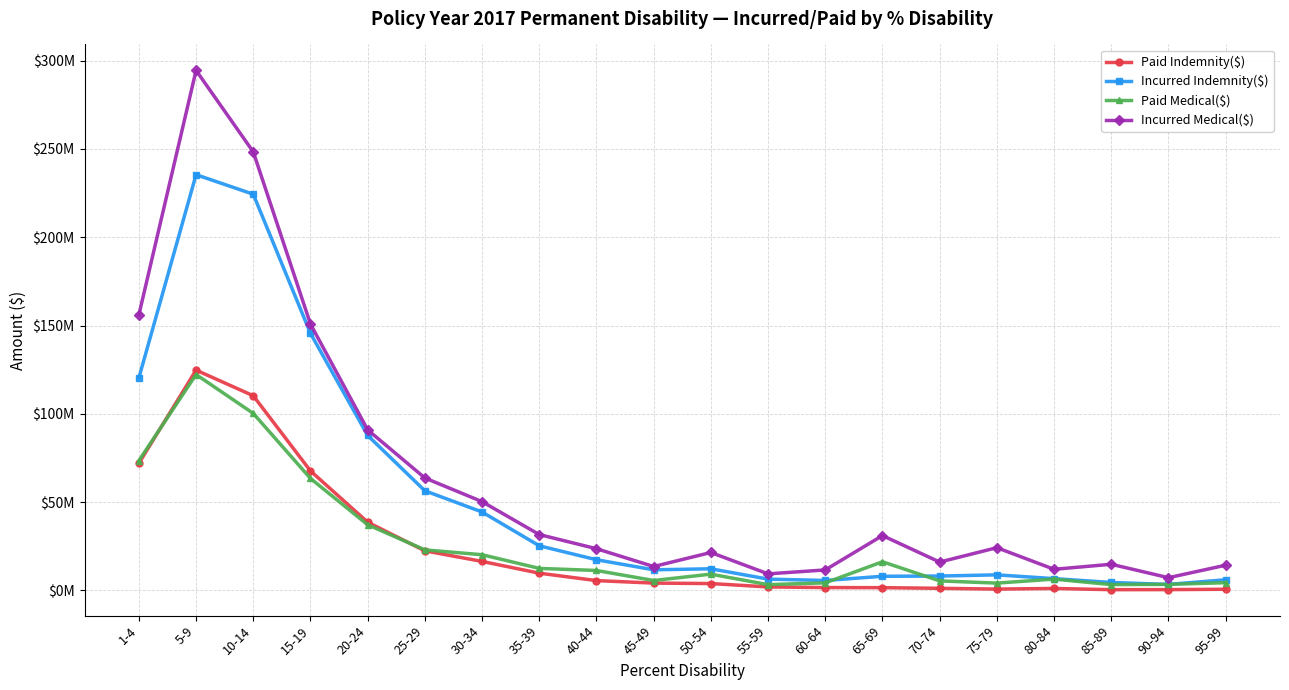

At which category does Paid Indemnity($) reach its first local peak?

5-9